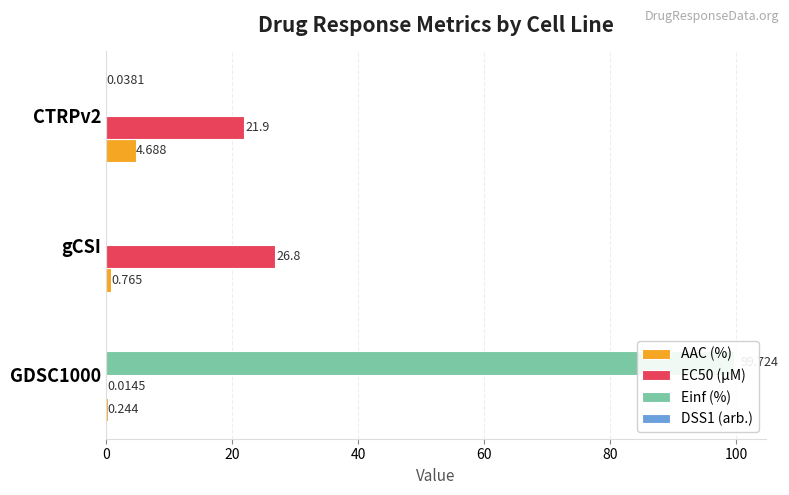

Between gCSI and CTRPv2, which series saw the biggest shift?

EC50 (µM)